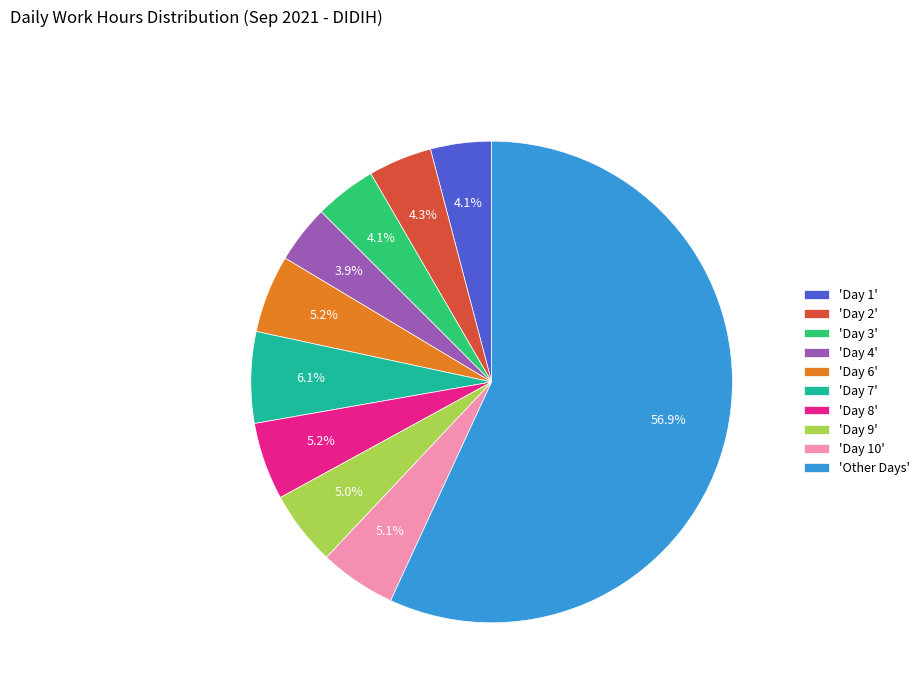

Which category has the biggest portion of the pie?

'Other Days'